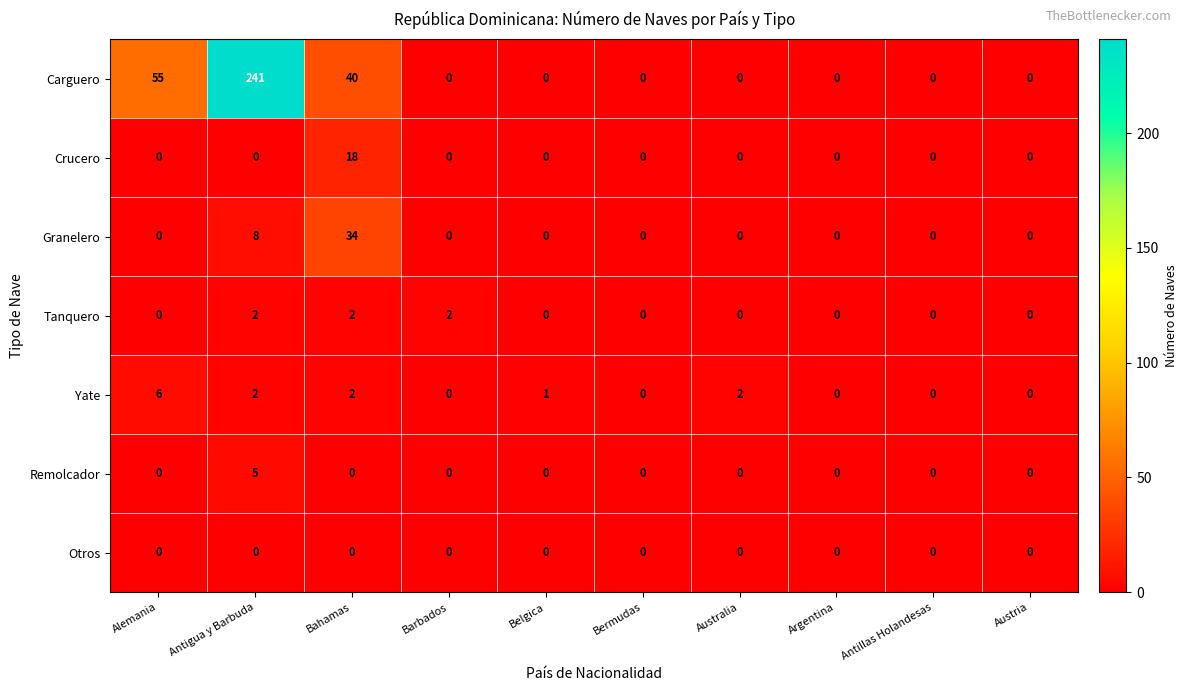

At how many categories does at least one series exceed 82?

1